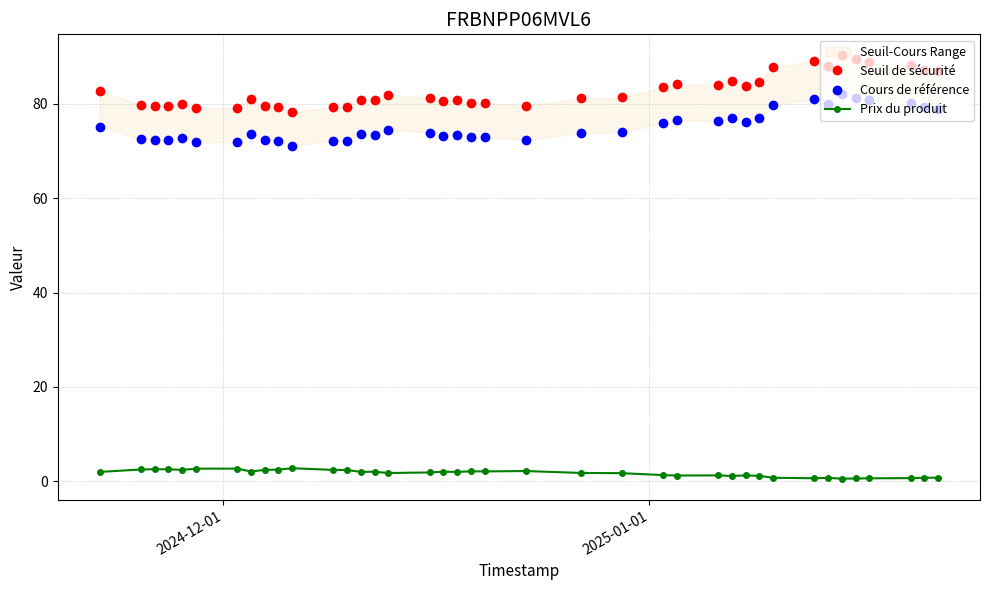

What is the maximum value shown in the chart?

90.2